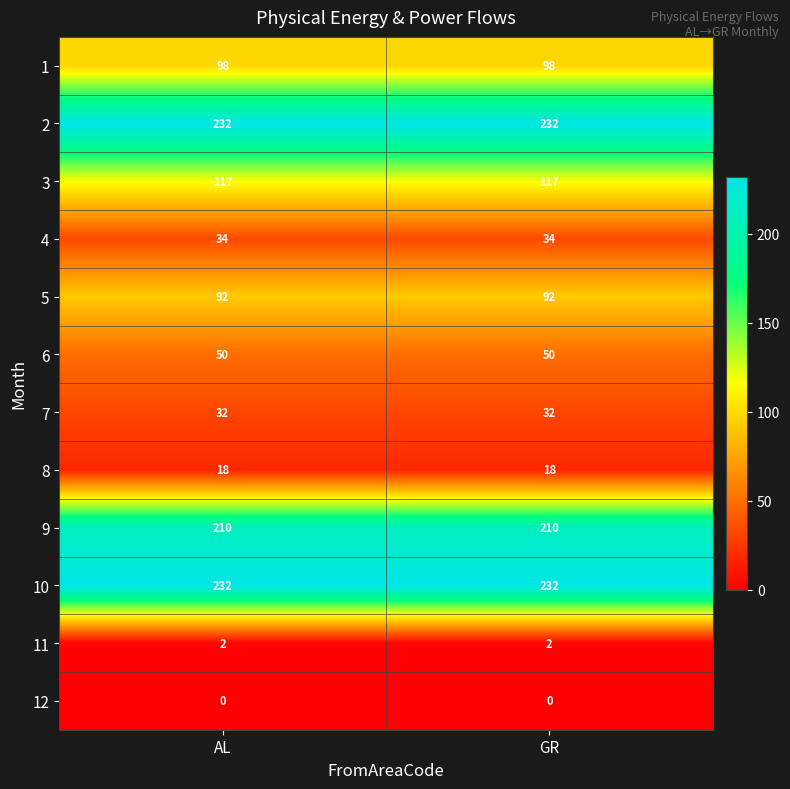

Reading left to right, extract all data points from this chart.

1: 98	98
2: 232	232
3: 117	117
4: 34	34
5: 92	92
6: 50	50
7: 32	32
8: 18	18
9: 210	210
10: 232	232
11: 2	2
12: 0	0